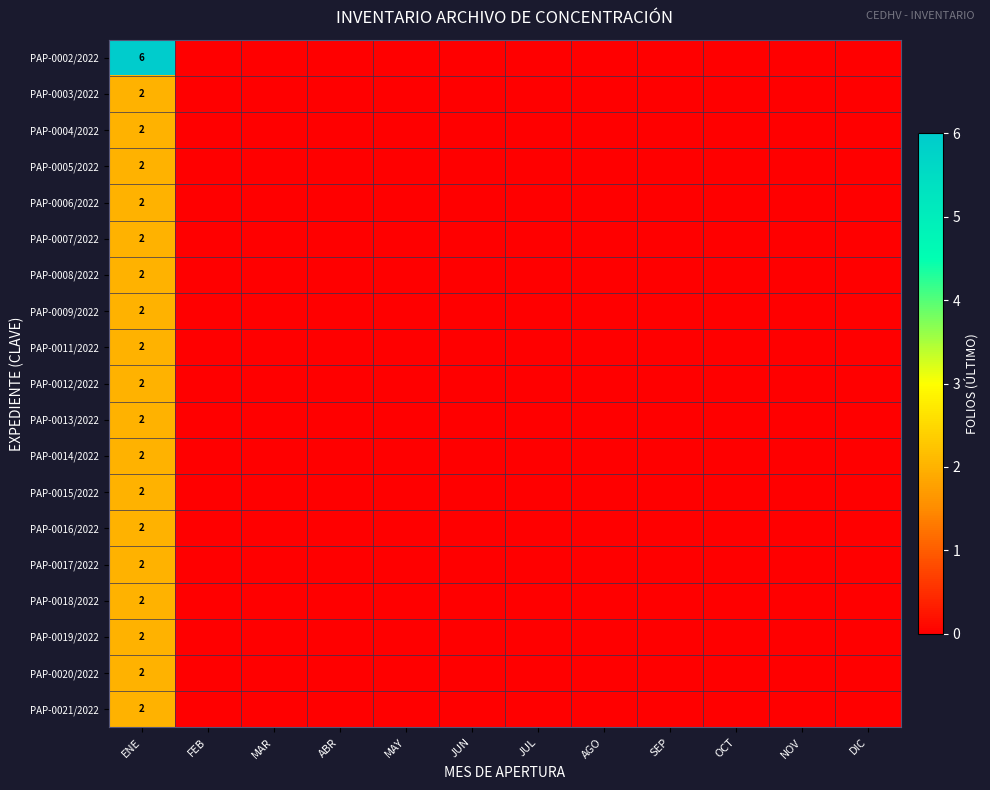

The PAP-0002/2022 series shows 2 at ENE. True or false?

False